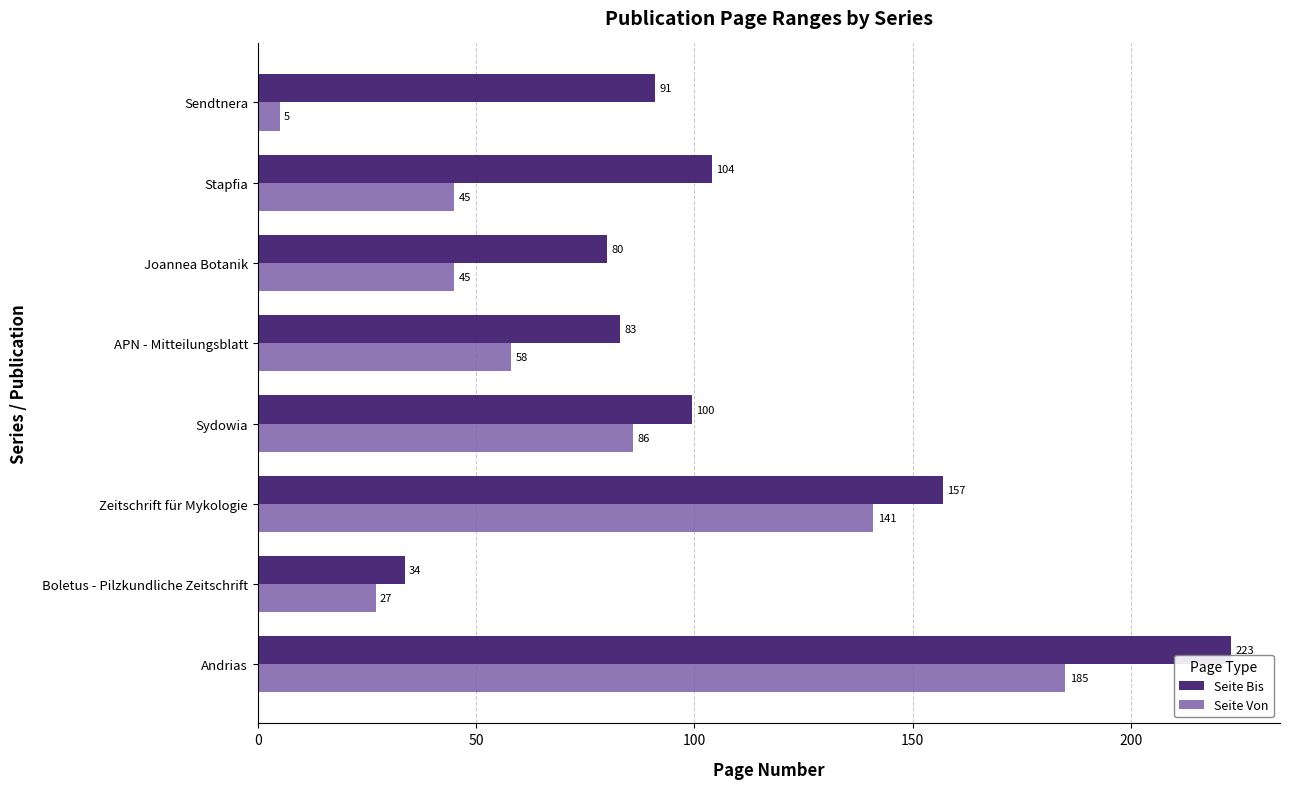

Is the value of Seite Von at Andrias greater than the value of Seite Bis at Sendtnera?

Yes